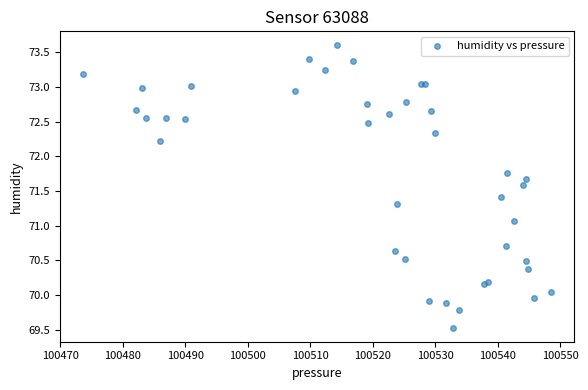

What Y value in the scatter plot is closest to 71?

71.1